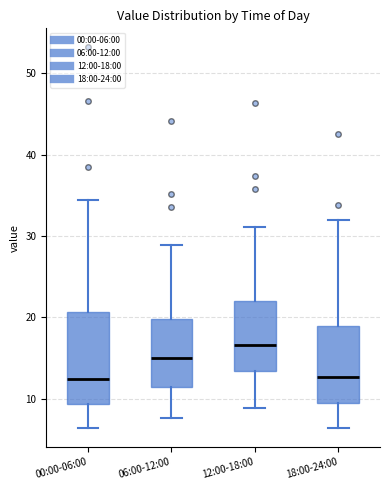

Where is the upper edge of the box for 12:00-18:00 on the y-axis? The values are not printed on the chart, so give them approximately, as read against the axis.

22